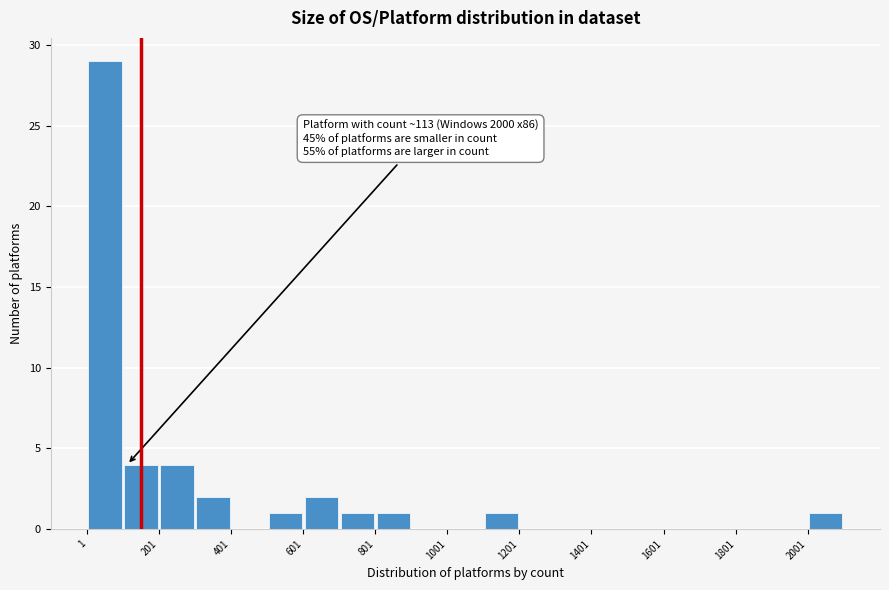

Over which range of the x-axis is the bar tallest?

0 to 100